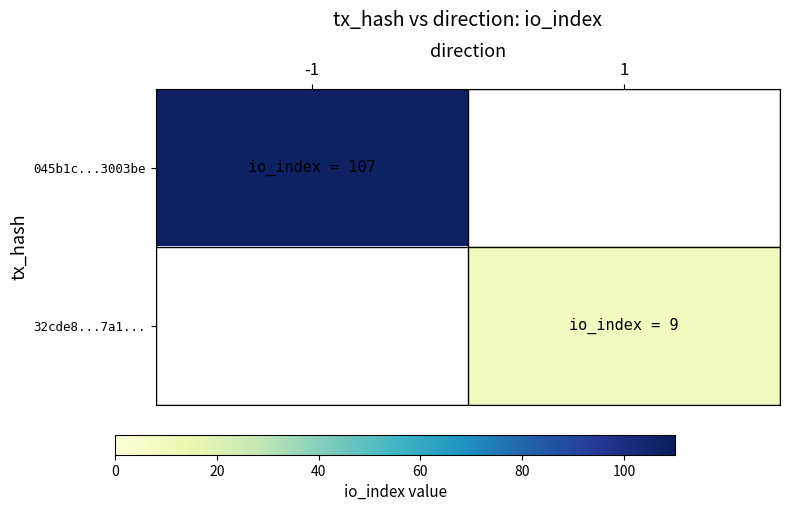

Count the number of categories in the chart.

2